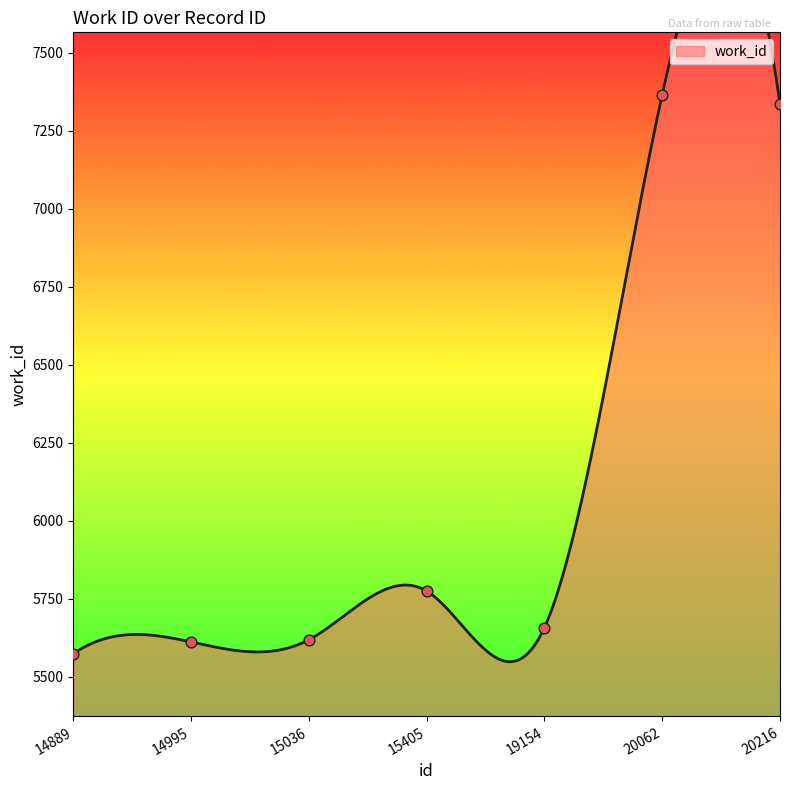

Approximately how many times larger is the value at 20062 compared to 14889?

1.3